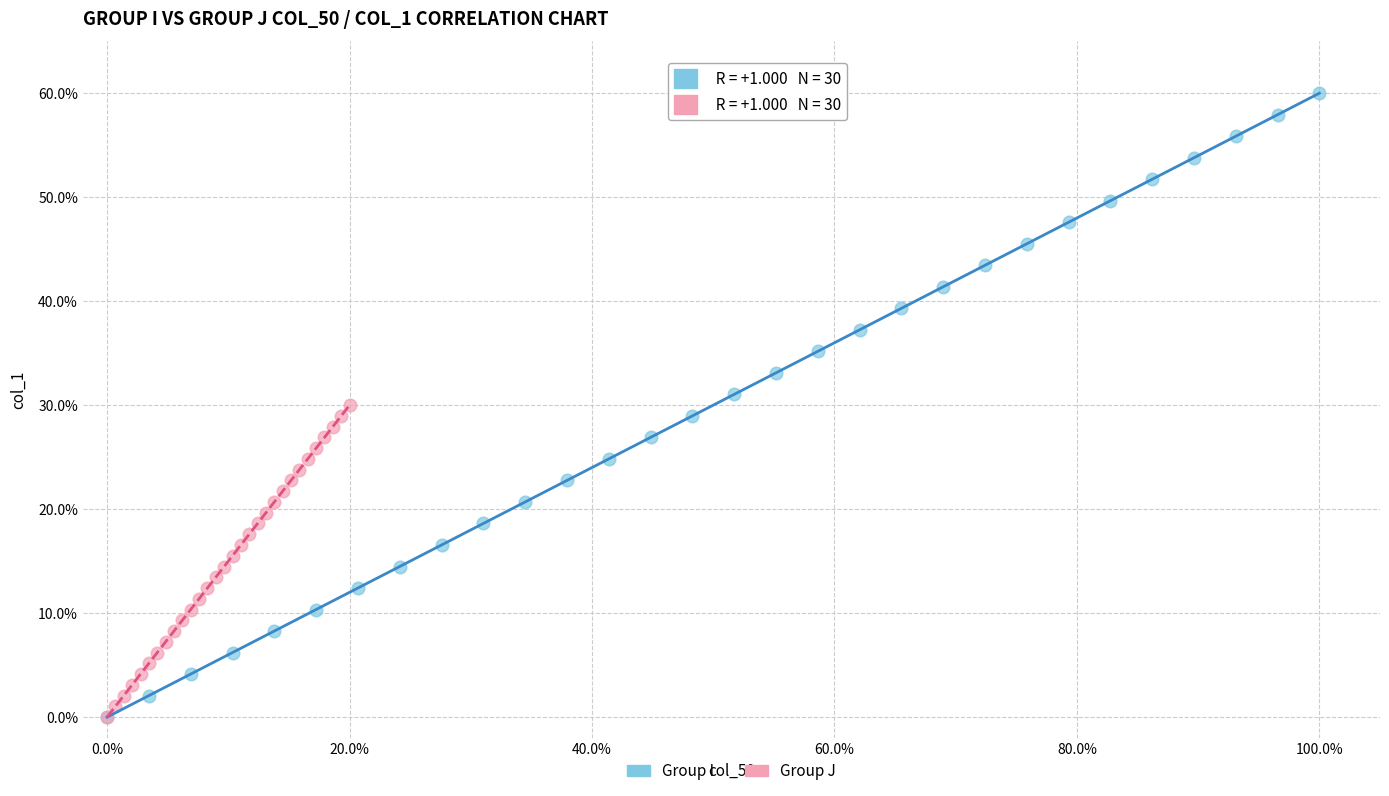

Which series reaches the maximum Y coordinate?

Group I